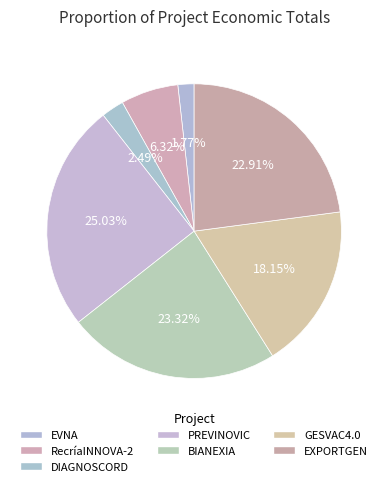

How many segments does this pie chart have?

7